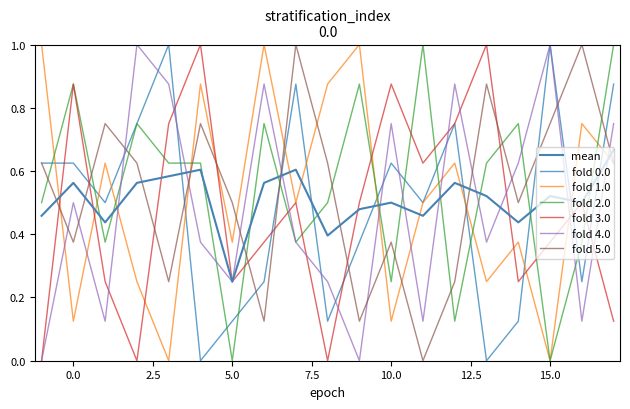

After their last crossing, which series has the higher values: fold 4.0 or fold 5.0?

fold 4.0